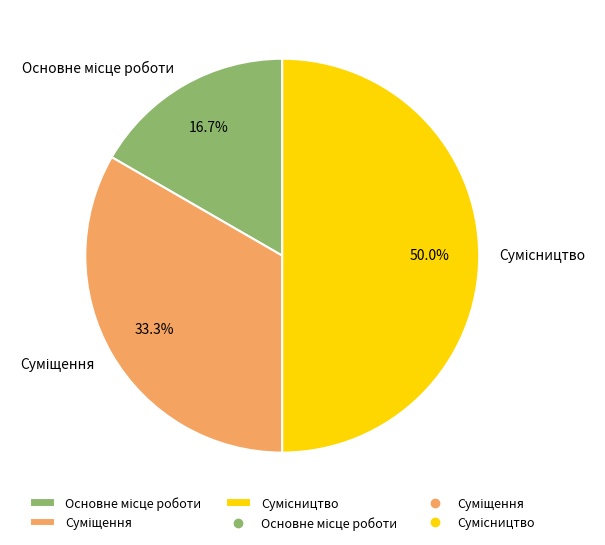

How many segments does this pie chart have?

3